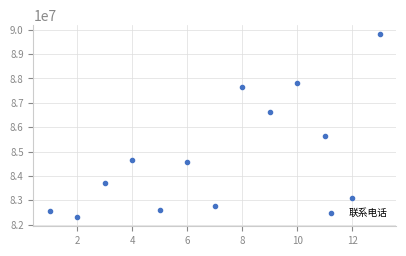

What Y value in the scatter plot is closest to 86063890?

85635459